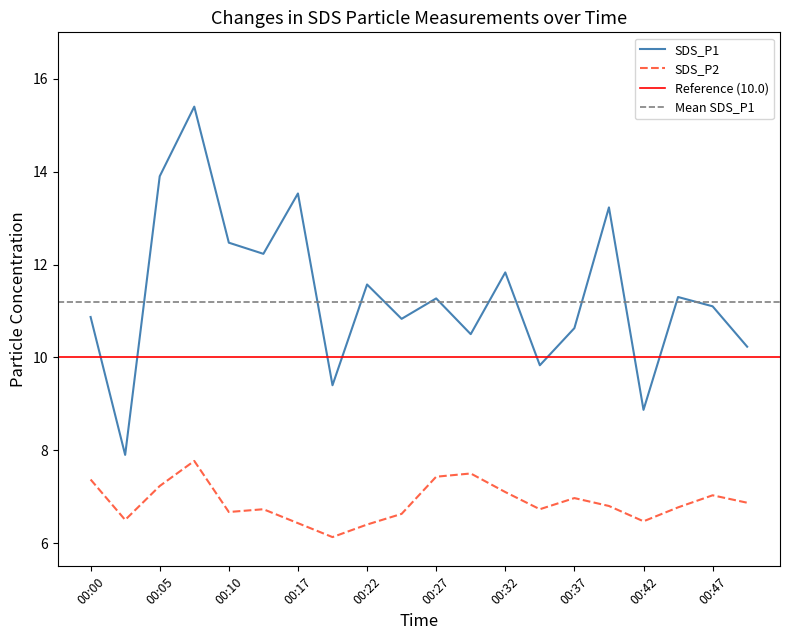

How many lines are shown in the chart?

2